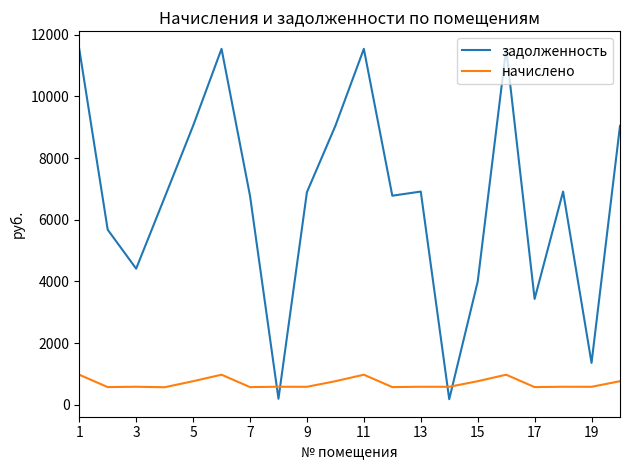

Rank the series by their average value, from lowest to highest.

начислено, задолженность